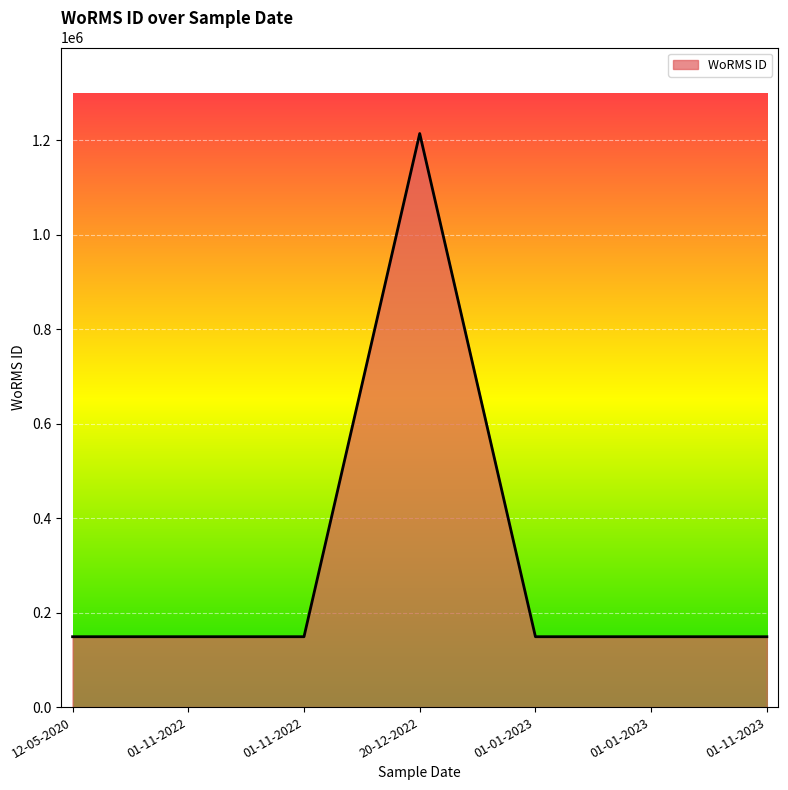

Does the chart have visible grid lines?

Yes